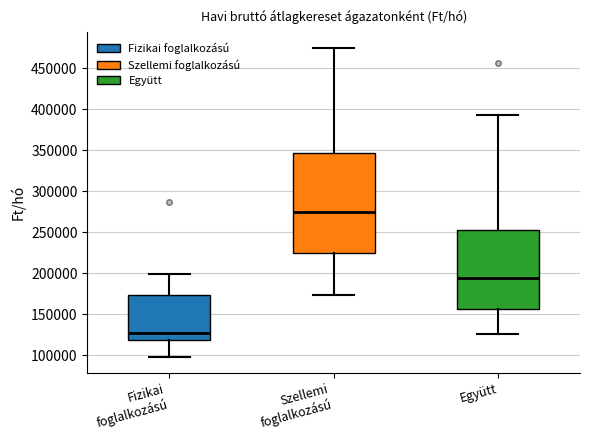

Which box is the tallest, from its lower edge to its upper edge?

Szellemi foglalkozású